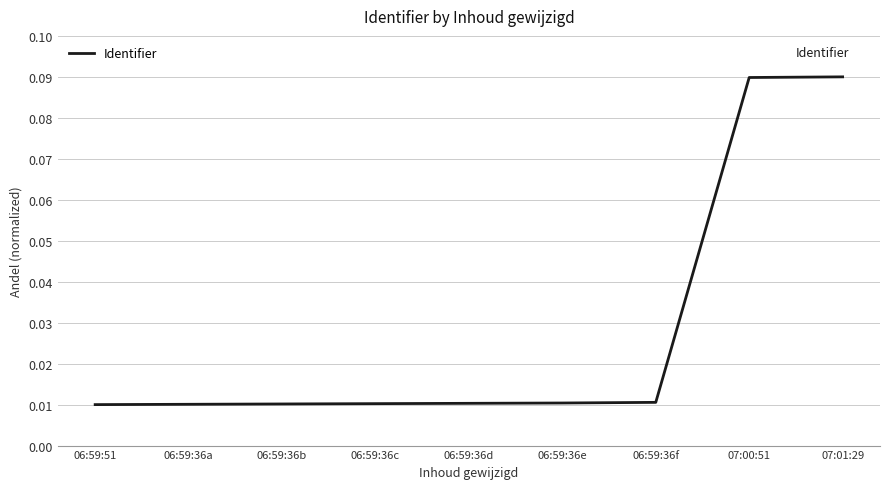

What position from the right is 06:59:36f?

3